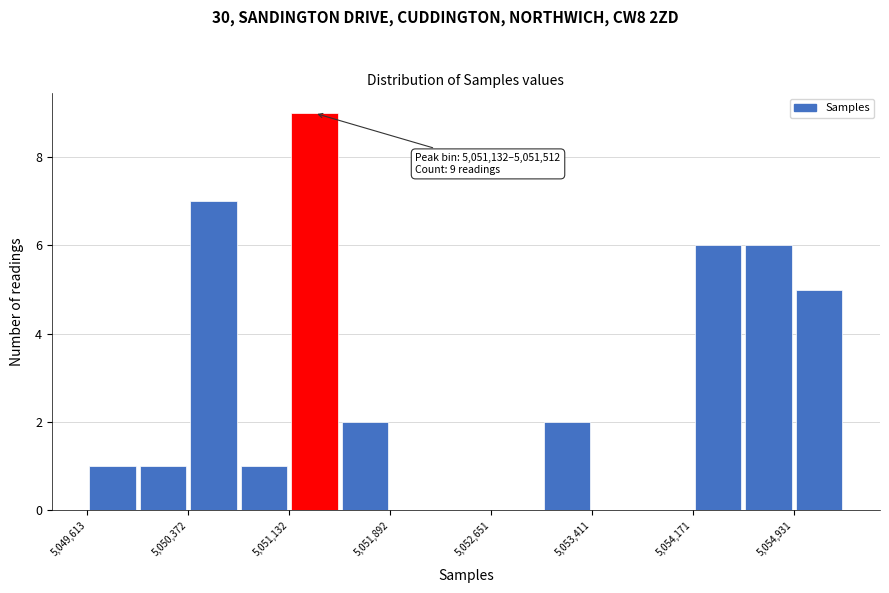

Around what value on the x-axis is the tallest bar? Give the approximate position of its centre, as read against the axis.

5051300